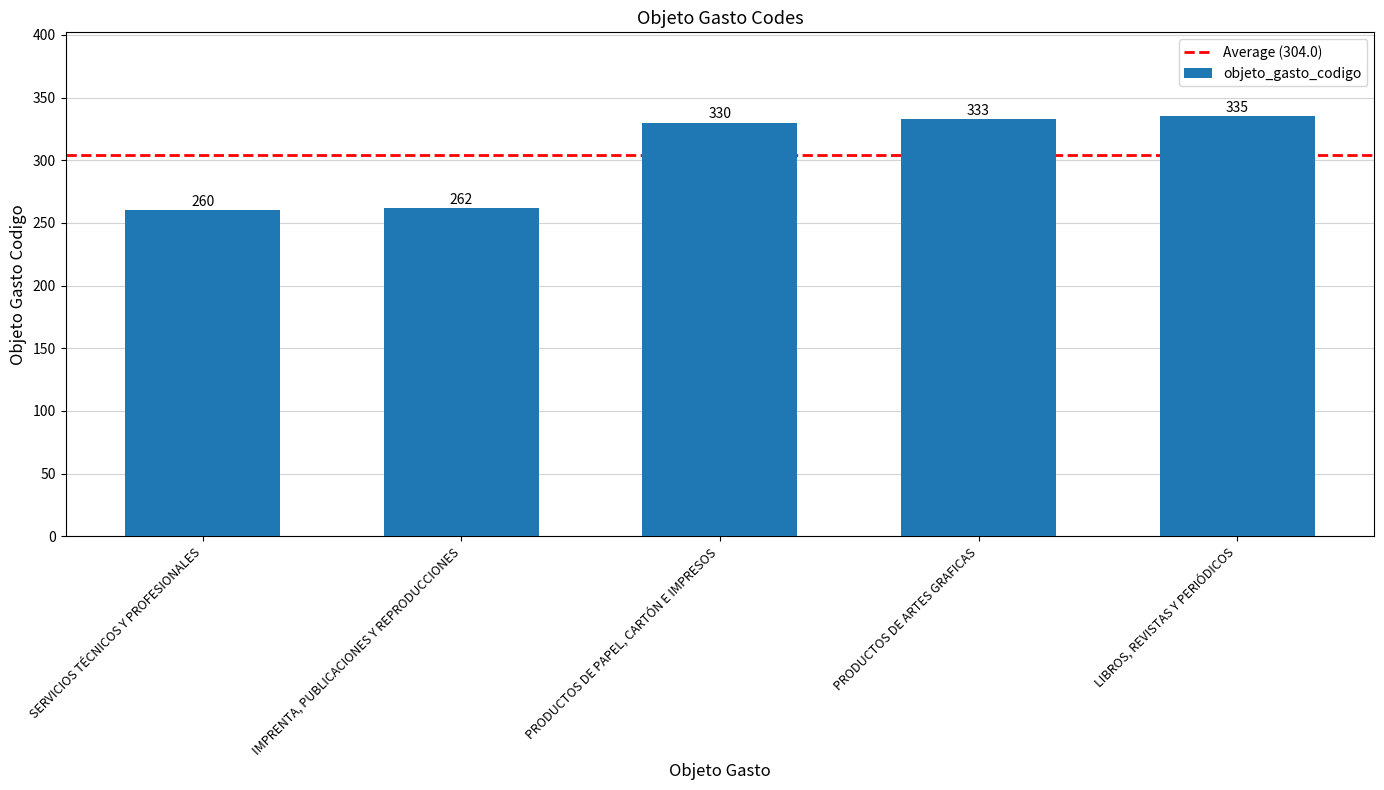

Reading left to right, list all the values displayed in this chart.

260	262	330	333	335